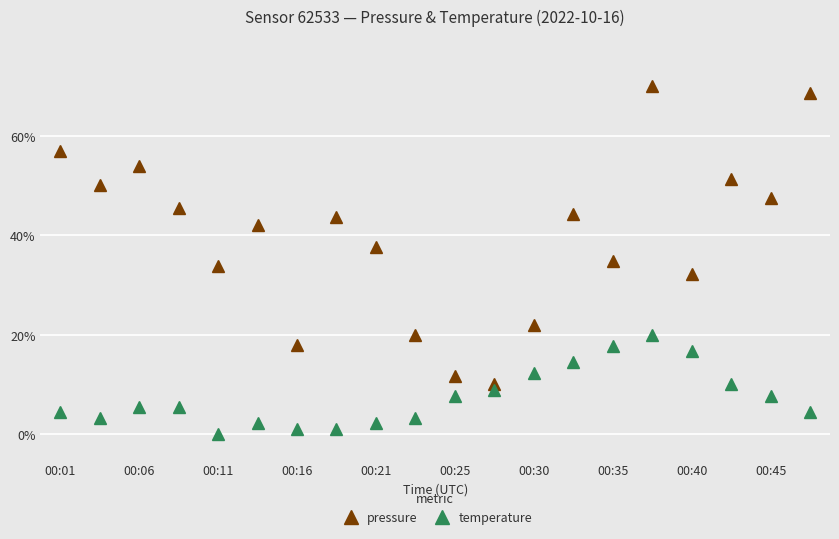

What is the value of the temperature point at the 12th from the left?

8.9